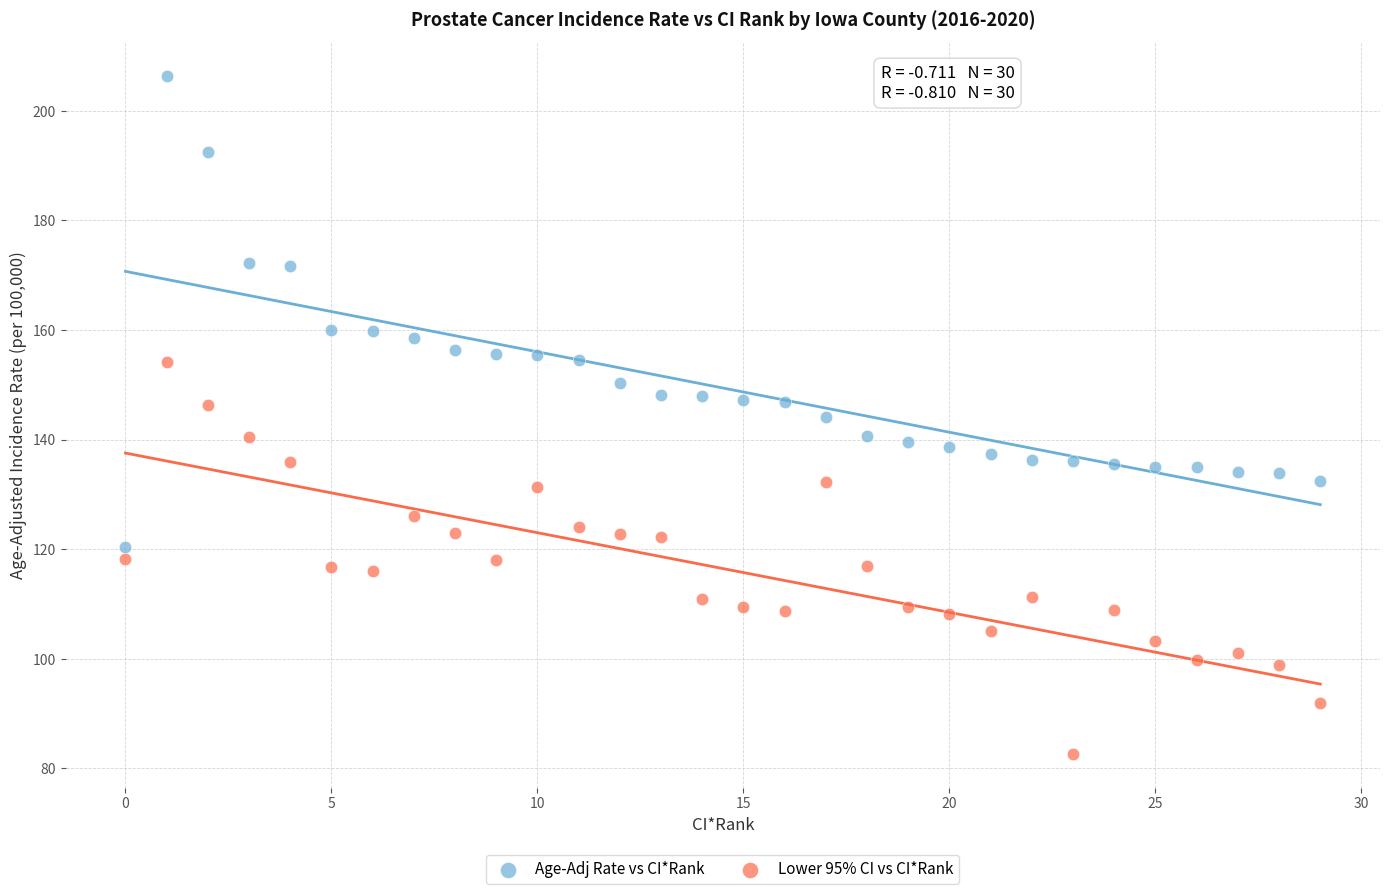

Which series has the widest spread of Y values?

Age-Adj Rate vs CI*Rank